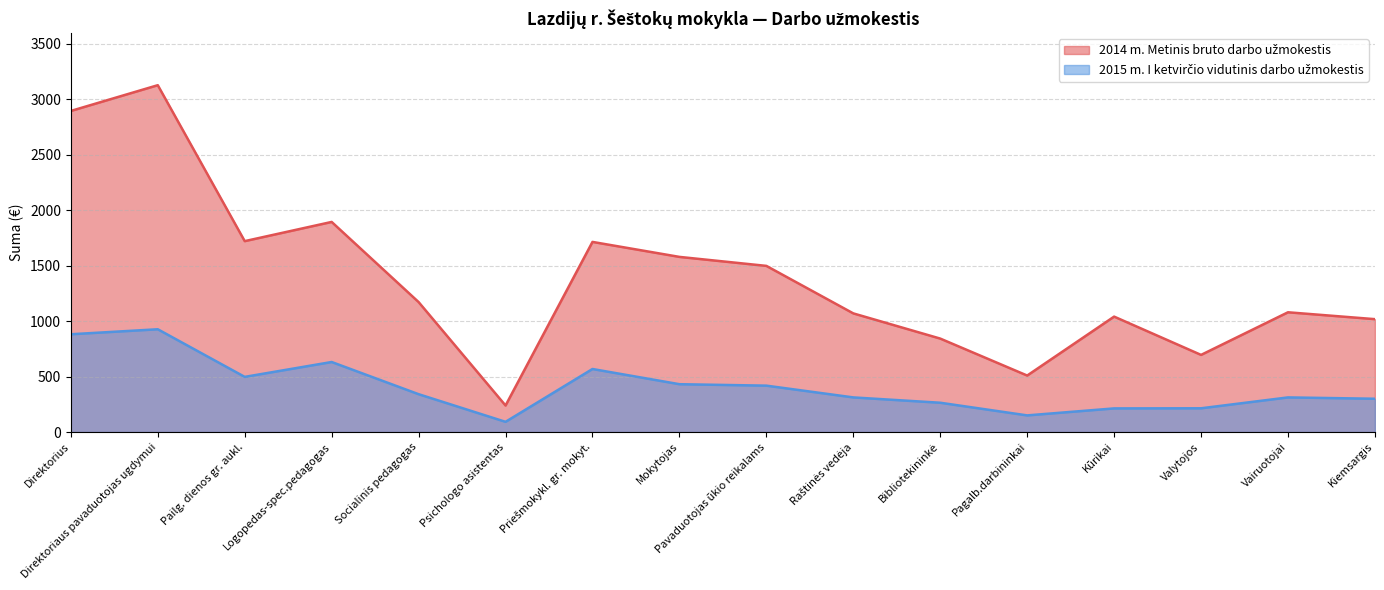

Is it true that 2015 m. I ketvirčio vidutinis darbo užmokestis equals 312 at Vairuotojai?

True